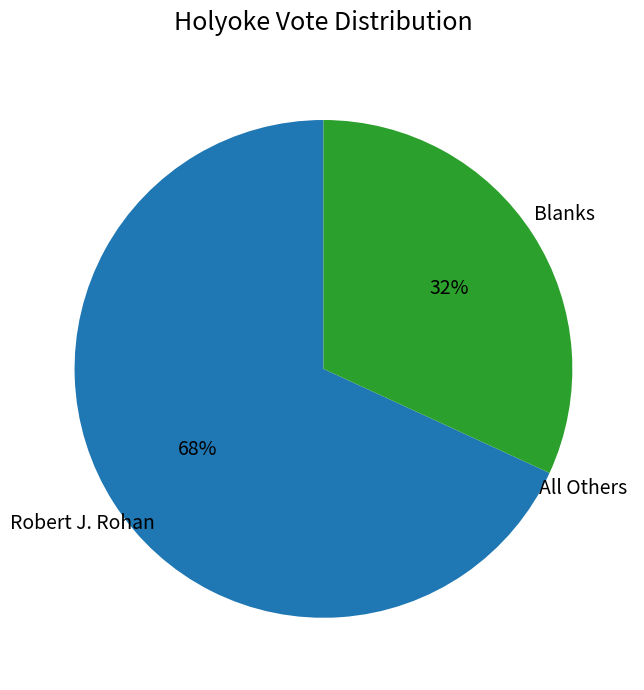

True or false: Robert J. Rohan accounts for 68% of the total.

True